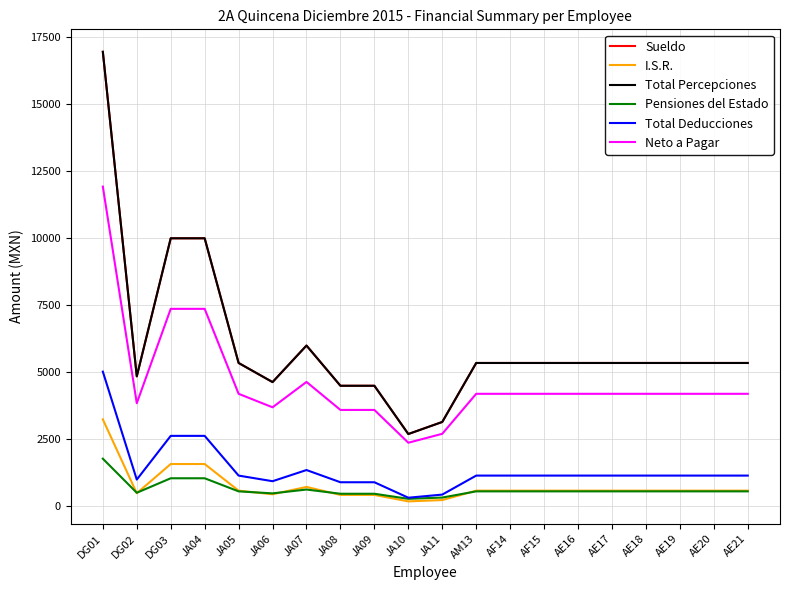

The Sueldo series shows 16955.0 at DG01. True or false?

True